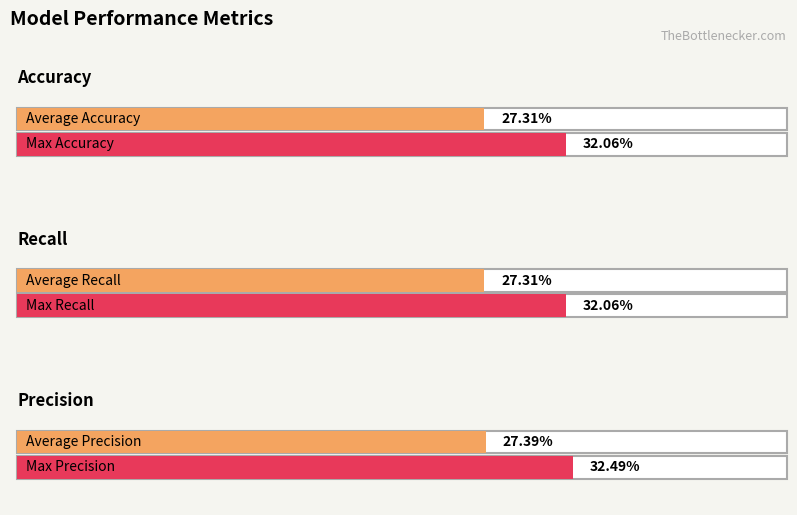

What is the label of the 3rd bar from the left?

Recall